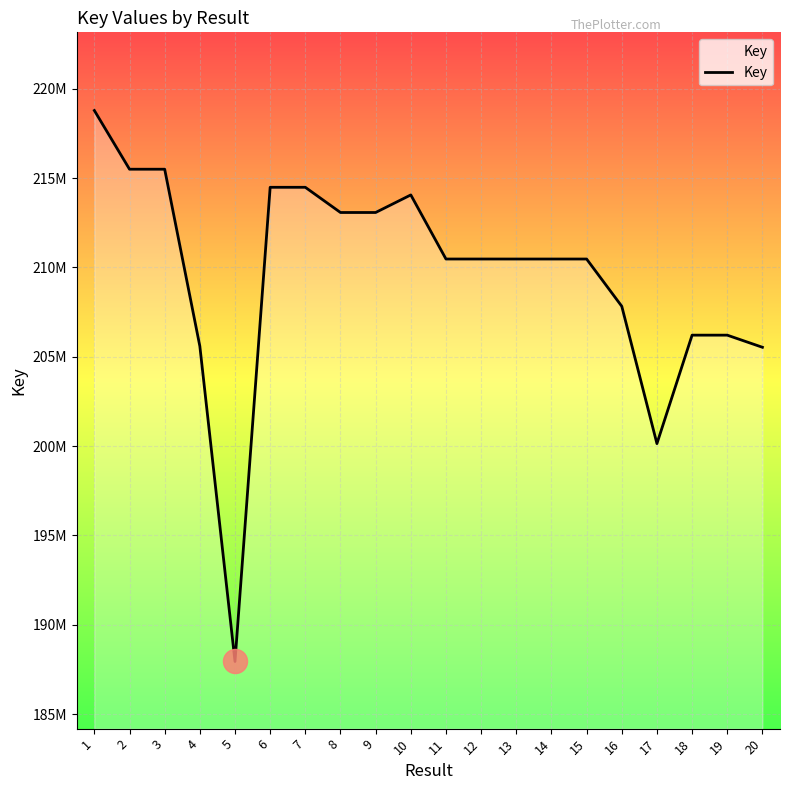

What is the change in value from 11 to 12?

-229